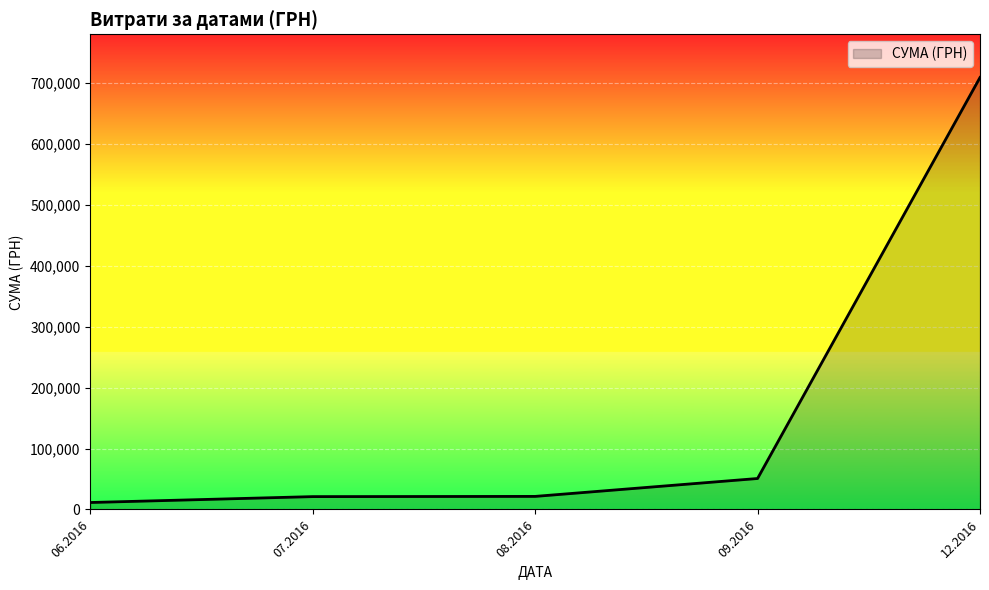

Is it true that the value at 07.2016 is 21064.3?

True